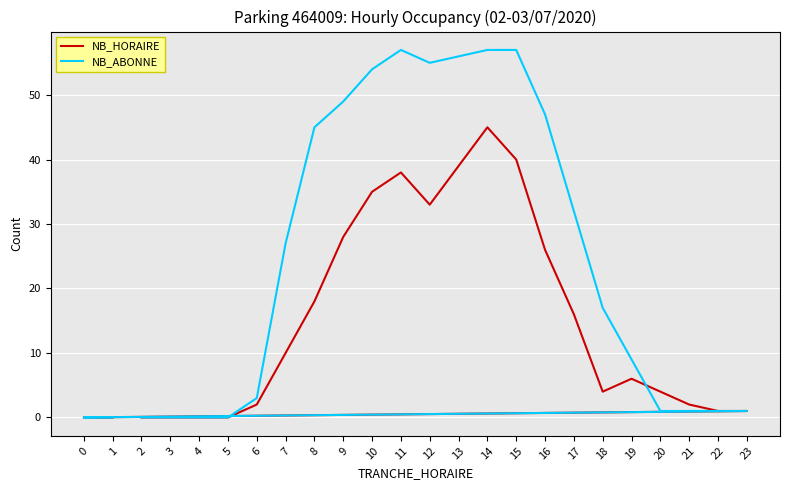

Which category has the highest value in the NB_ABONNE series?

11